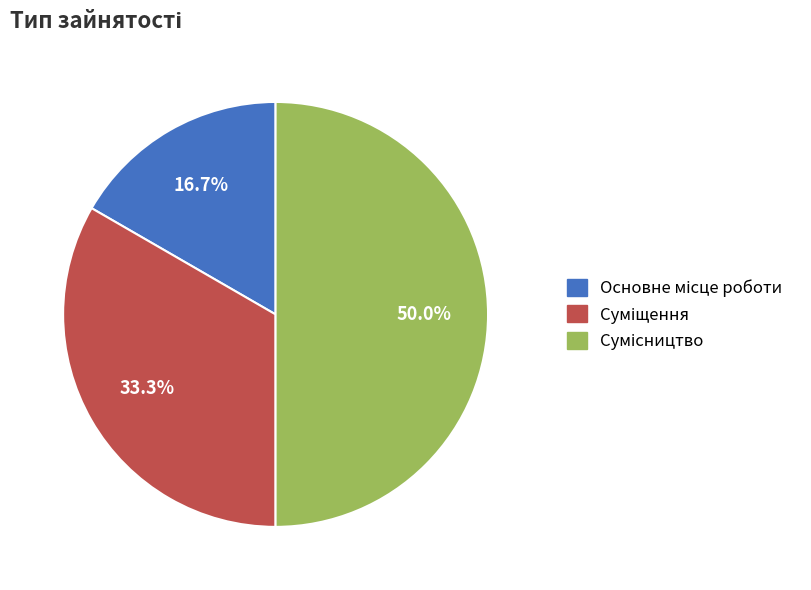

Combined, what portion of the pie is Суміщення and Сумісництво?

83.3%